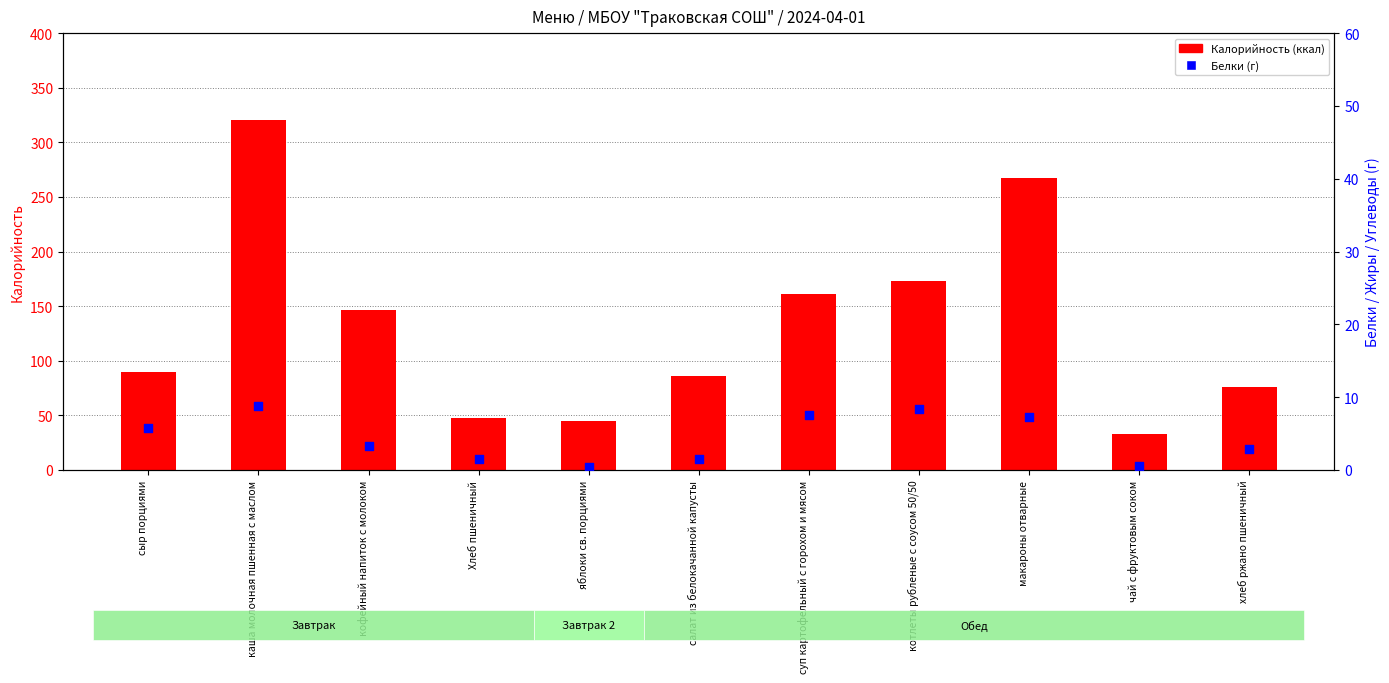

What are all the series names shown in the legend?

Калорийность (ккал), Белки (г)